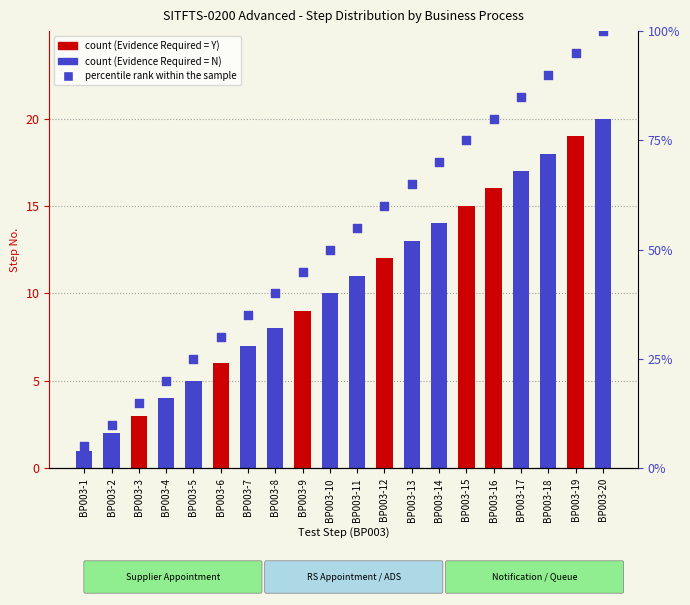

Which series has the largest total across all categories?

percentile rank within the sample